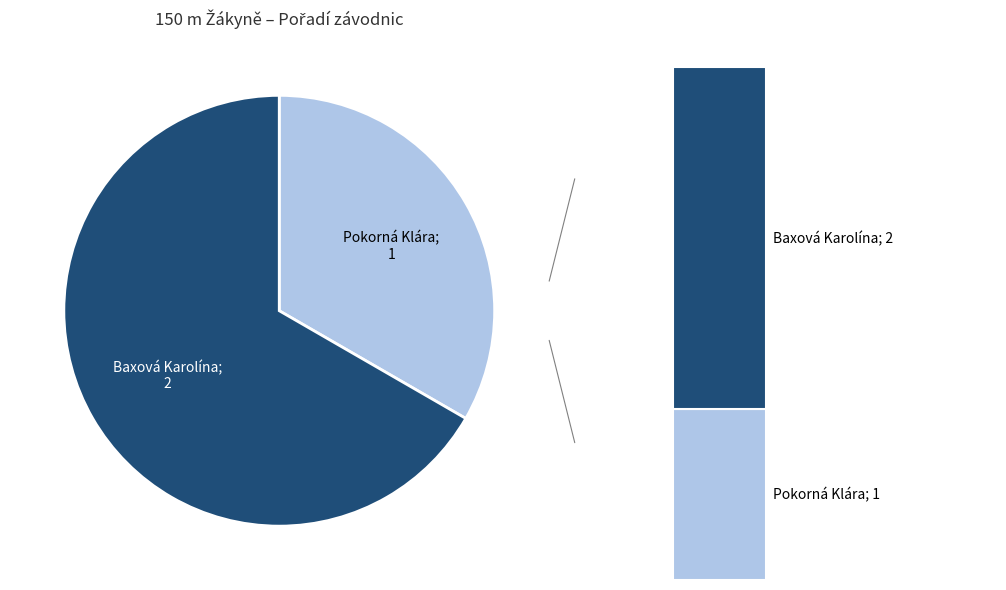

What percentage do Pokorná Klára and Baxová Karolína together represent?

100.0%